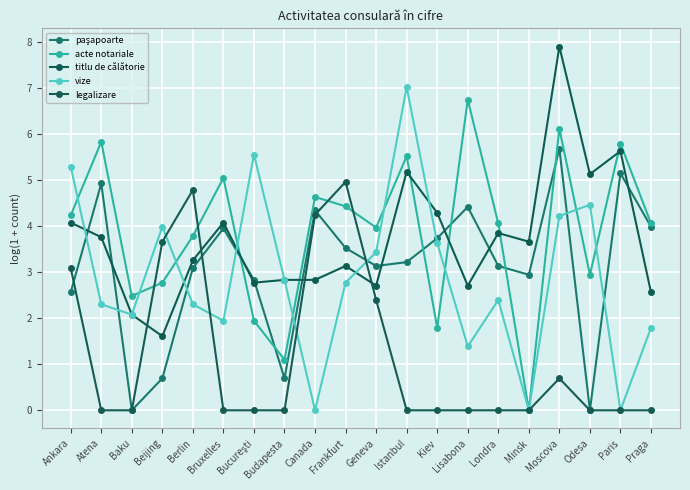

Reading right to left, list all the values displayed in this chart.

paşapoarte: 4.0	5.1	0.0	5.7	2.9	3.1	4.4	3.7	3.2	3.1	3.5	4.3	0.7	2.8	4.0	3.1	0.7	0.0	4.9	2.6
acte notariale: 4.1	5.8	2.9	6.1	0.0	4.1	6.7	1.8	5.5	4.0	4.4	4.6	1.1	1.9	5.0	3.8	2.8	2.5	5.8	4.2
titlu de călătorie: 2.6	5.6	5.1	7.9	3.7	3.9	2.7	4.3	5.2	2.7	3.1	2.8	2.8	2.8	4.1	3.3	1.6	2.1	3.8	4.1
vize: 1.8	0.0	4.5	4.2	0.0	2.4	1.4	3.6	7.0	3.4	2.8	0.0	2.8	5.6	1.9	2.3	4.0	2.1	2.3	5.3
legalizare: 0.0	0.0	0.0	0.7	0.0	0.0	0.0	0.0	0.0	2.4	5.0	4.2	0.0	0.0	0.0	4.8	3.7	0.0	0.0	3.1